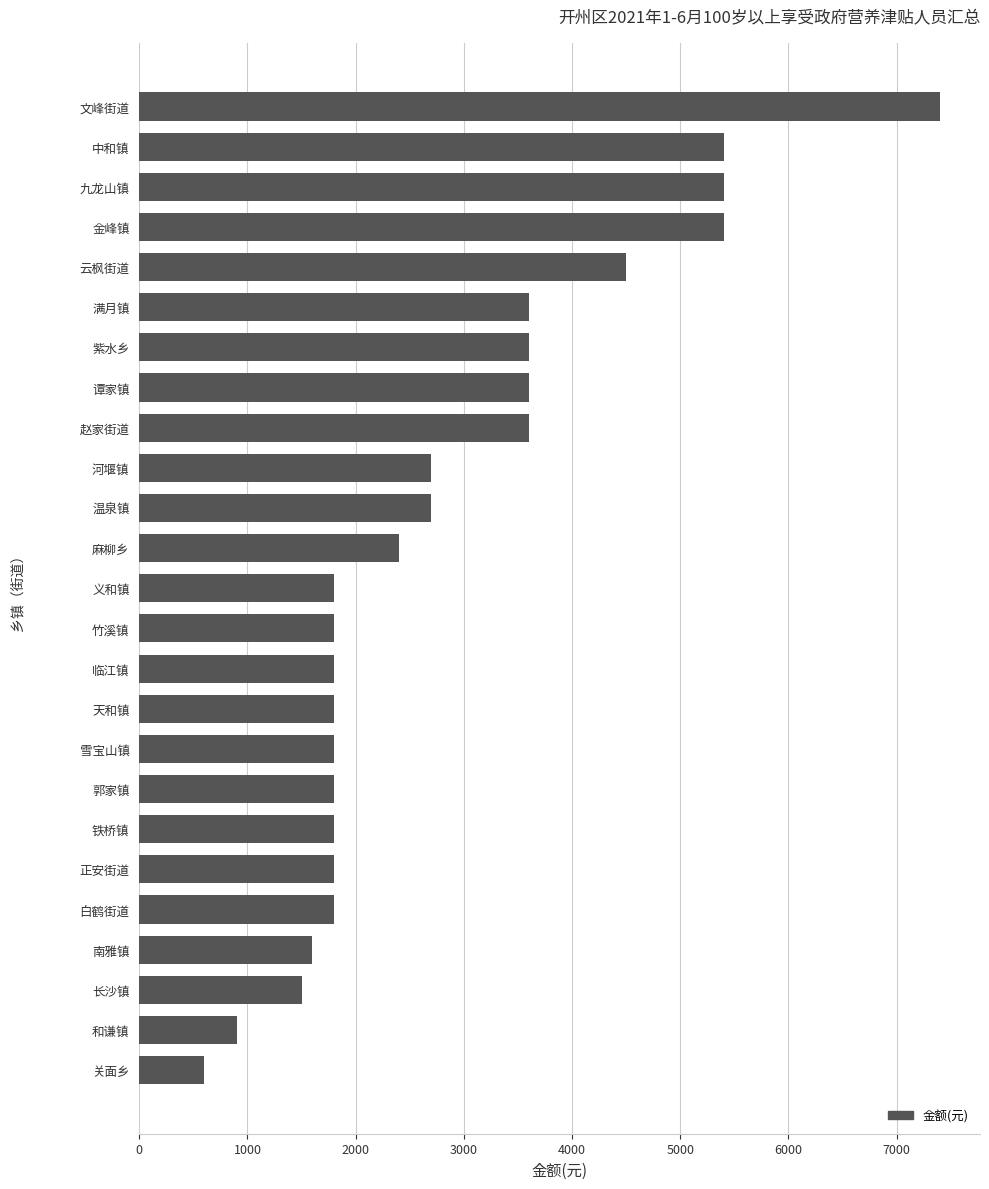

What is the sum of all values?

71100